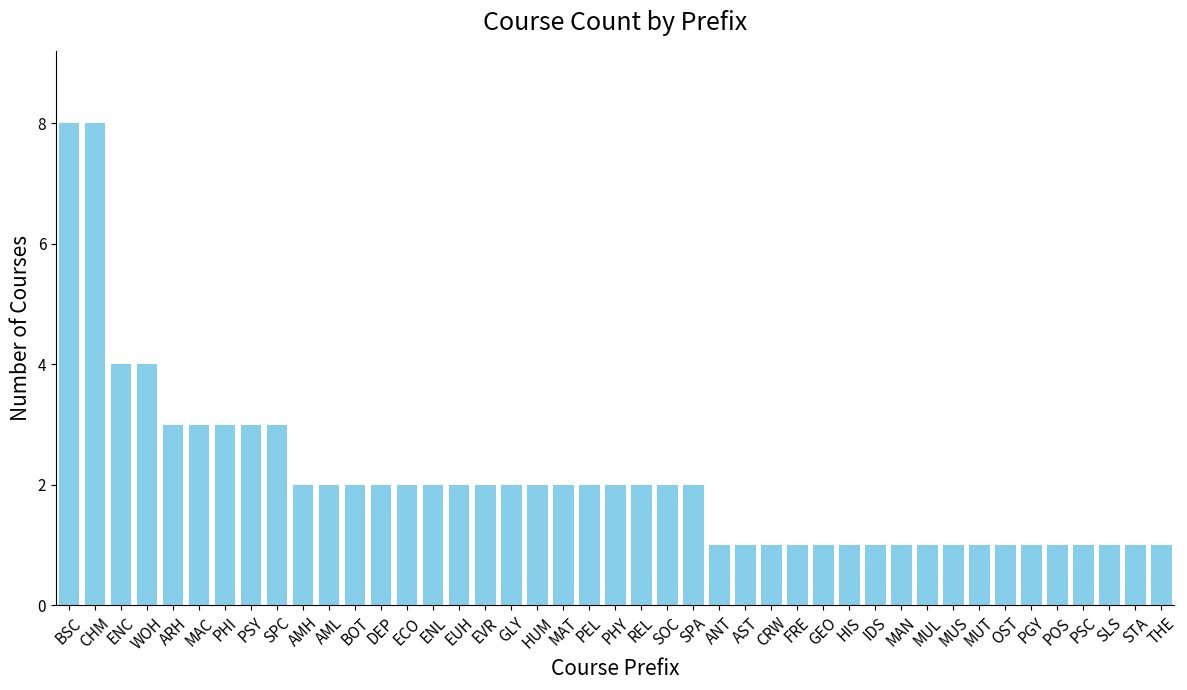

What is the label of the 10th bar from the right?

MUL